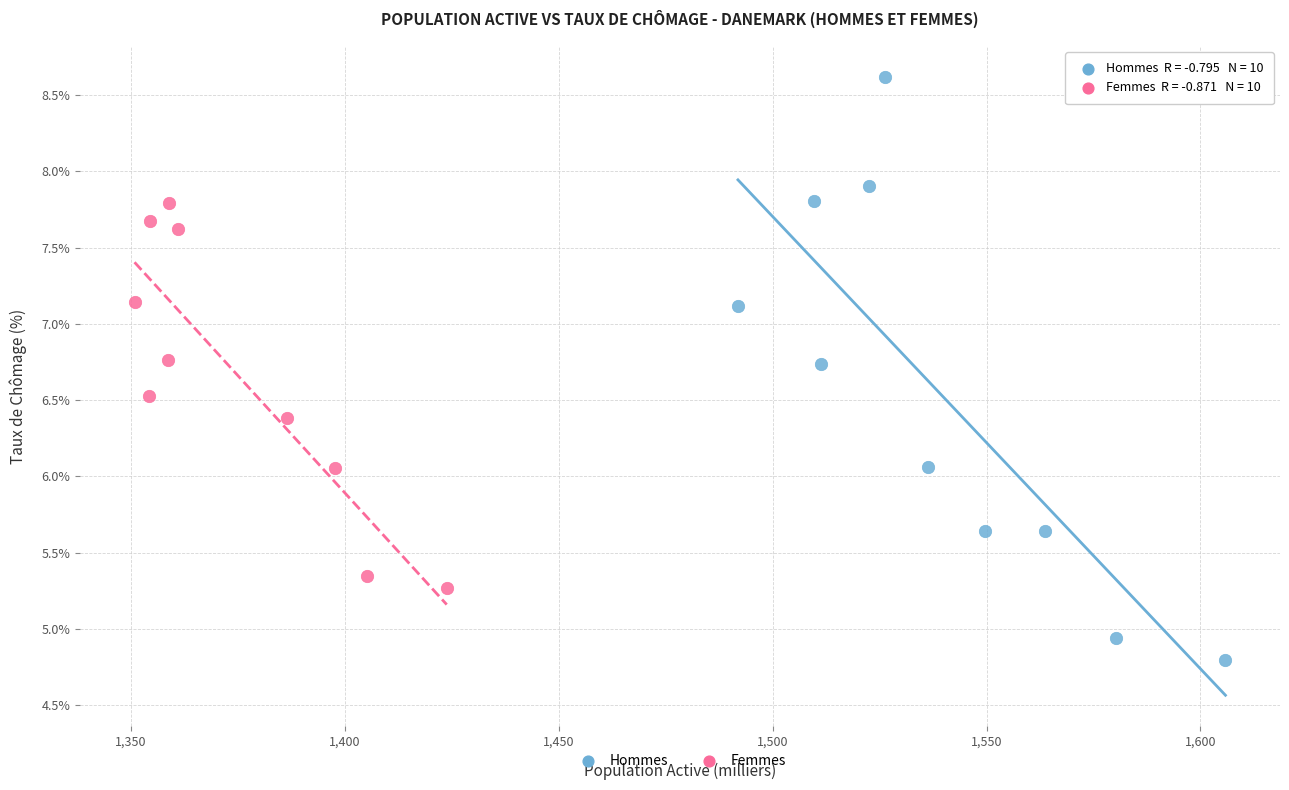

Which series has the widest spread of Y values?

Hommes